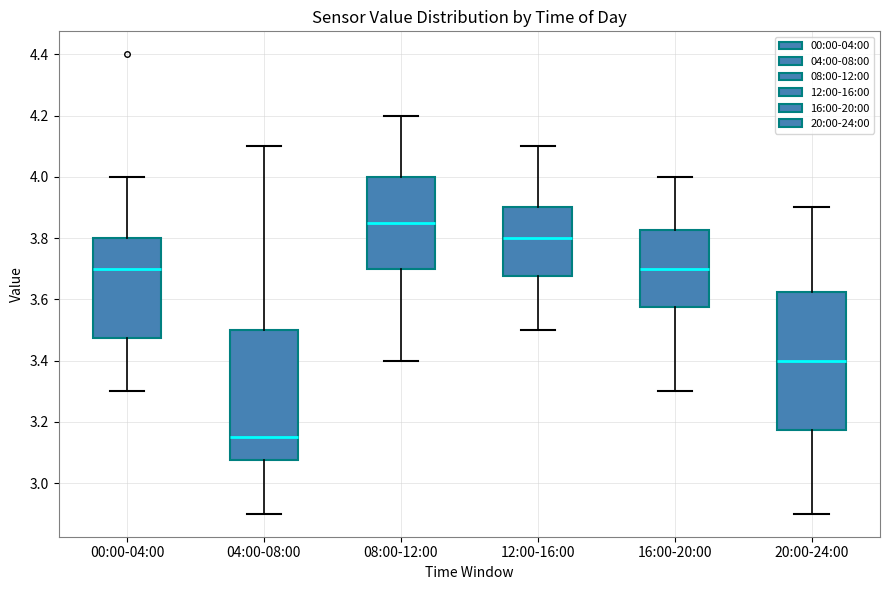

Reading left to right, transcribe this box plot: for each box, give where its median line is, the range the box spans, and where its two whiskers end, as read against the y-axis. The values are not printed on the chart, so give them approximately, as read against the axis.

00:00-04:00: median 3.70, box 3.48 to 3.80, whiskers 3.30 to 4.00
04:00-08:00: median 3.16, box 3.08 to 3.50, whiskers 2.90 to 4.10
08:00-12:00: median 3.86, box 3.70 to 4.00, whiskers 3.40 to 4.20
12:00-16:00: median 3.80, box 3.68 to 3.90, whiskers 3.50 to 4.10
16:00-20:00: median 3.70, box 3.58 to 3.82, whiskers 3.30 to 4.00
20:00-24:00: median 3.40, box 3.18 to 3.62, whiskers 2.90 to 3.90